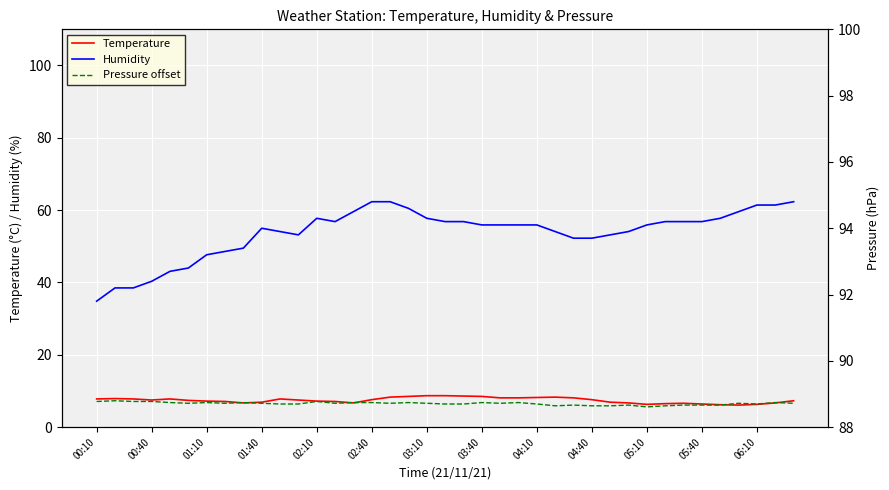

What are all the series names shown in the legend?

Temperature, Pressure offset, Humidity